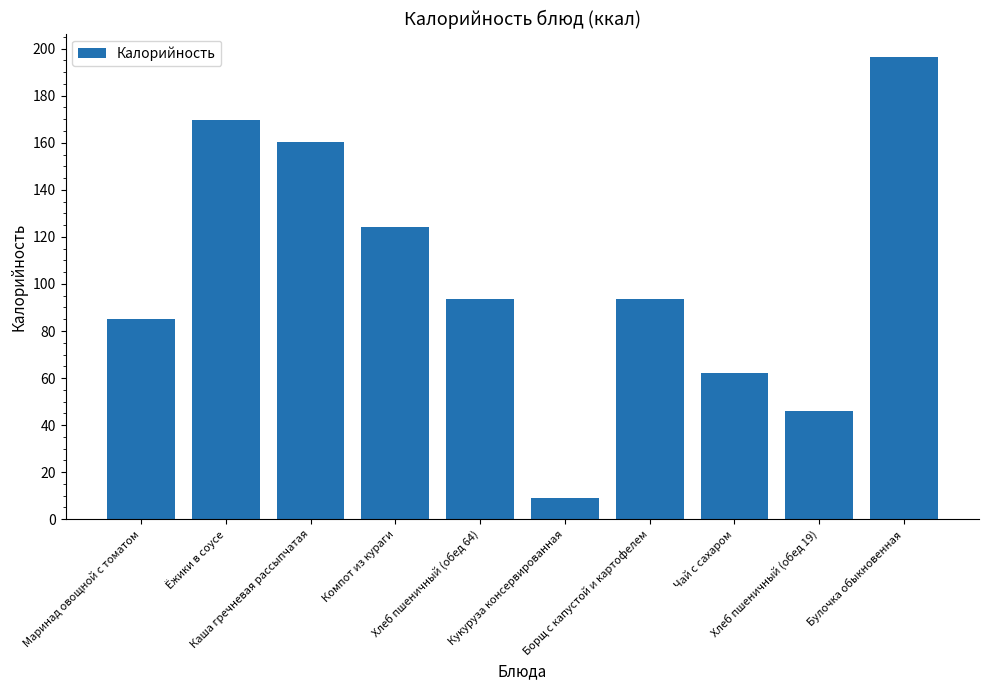

What is the value of the 3rd bar from the left?

160.3